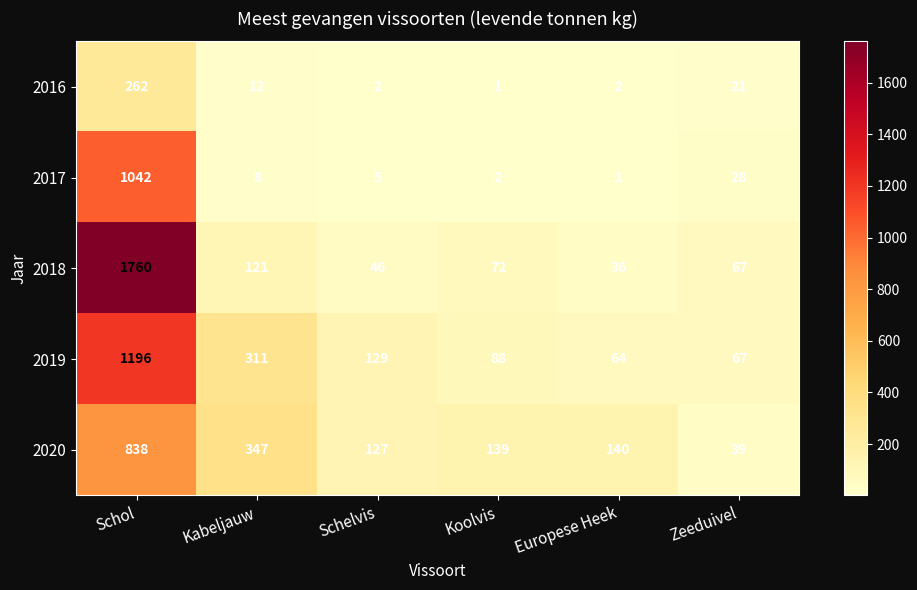

What is the sum of all 2019 values?

1855